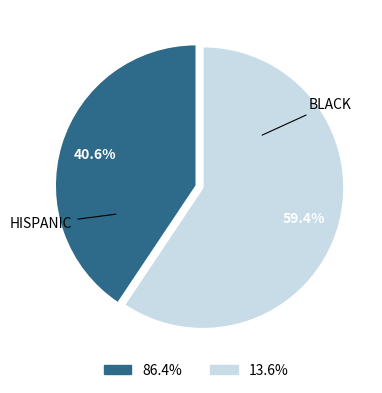

Is there any slice that represents more than half of the pie?

Yes